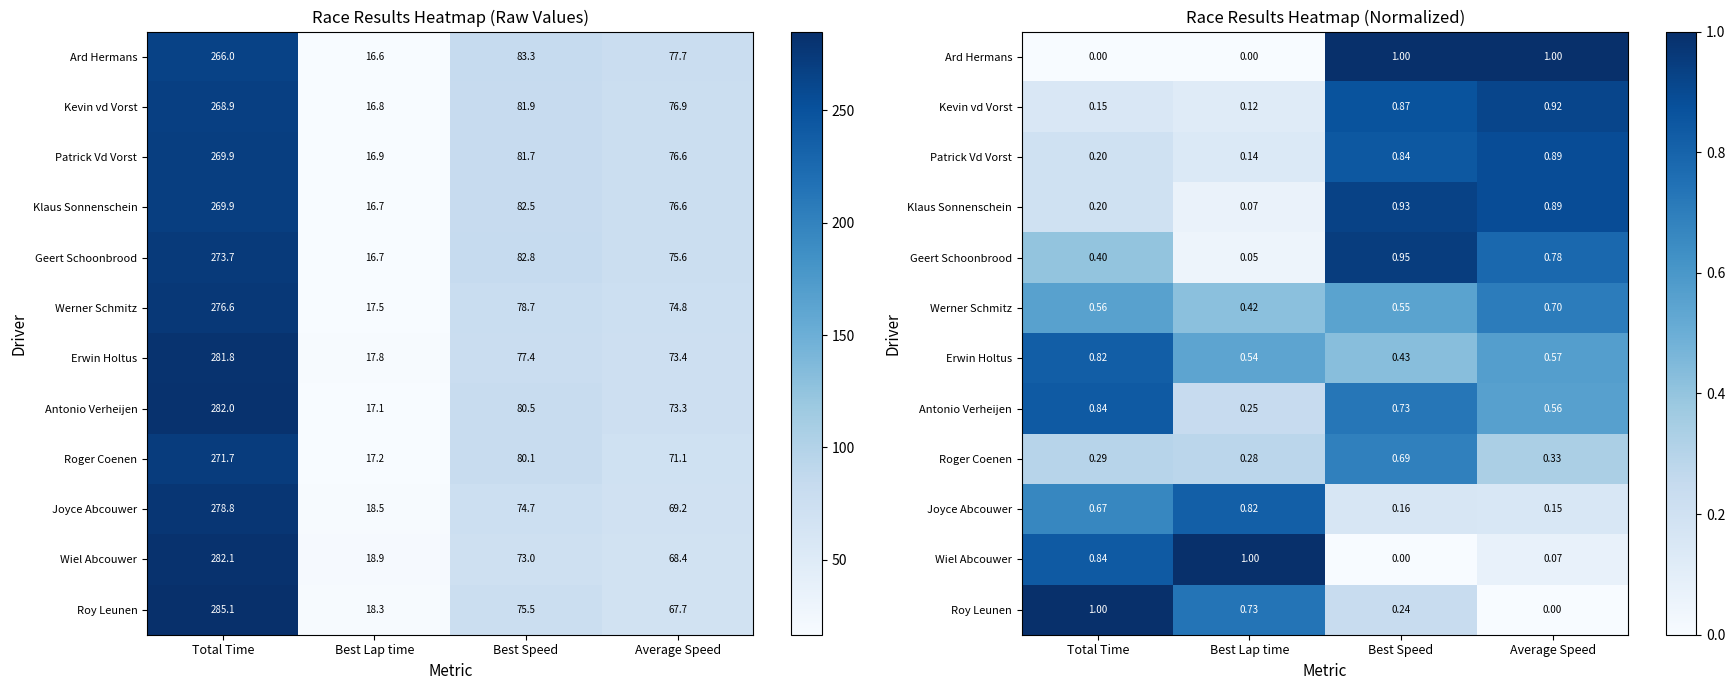

Rank the categories by Erwin Holtus value from lowest to highest.

Best Speed, Best Lap time, Average Speed, Total Time